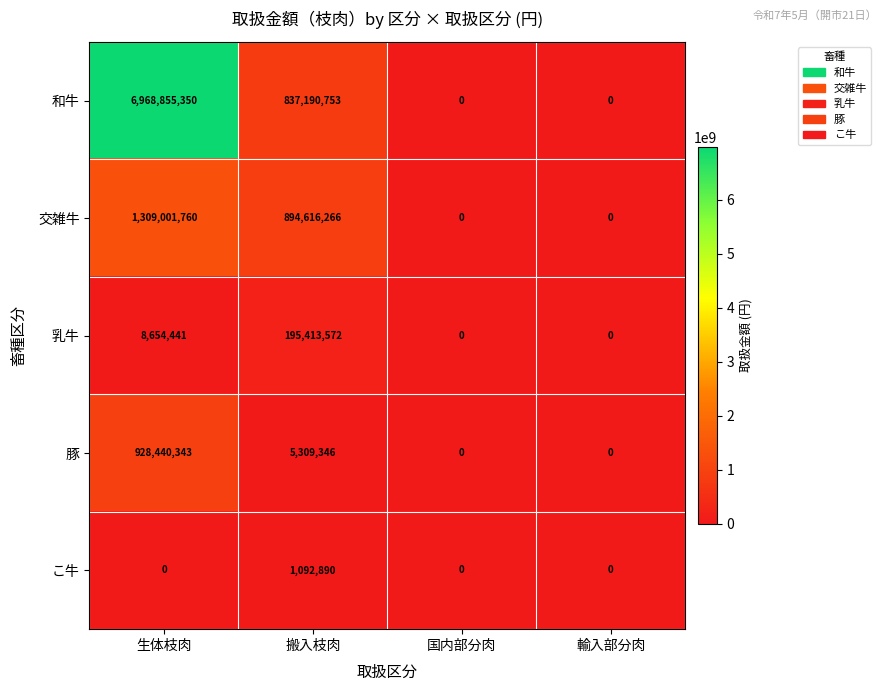

Rank the series at 搬入枝肉 from highest to lowest value.

交雑牛, 和牛, 乳牛, 豚, こ牛